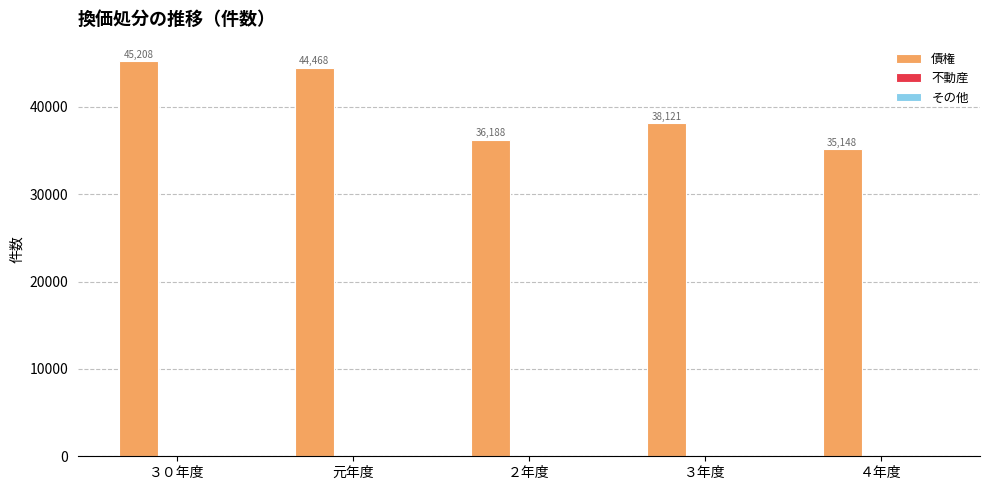

What is the difference between the 債権 values at ４年度 and 元年度?

9320